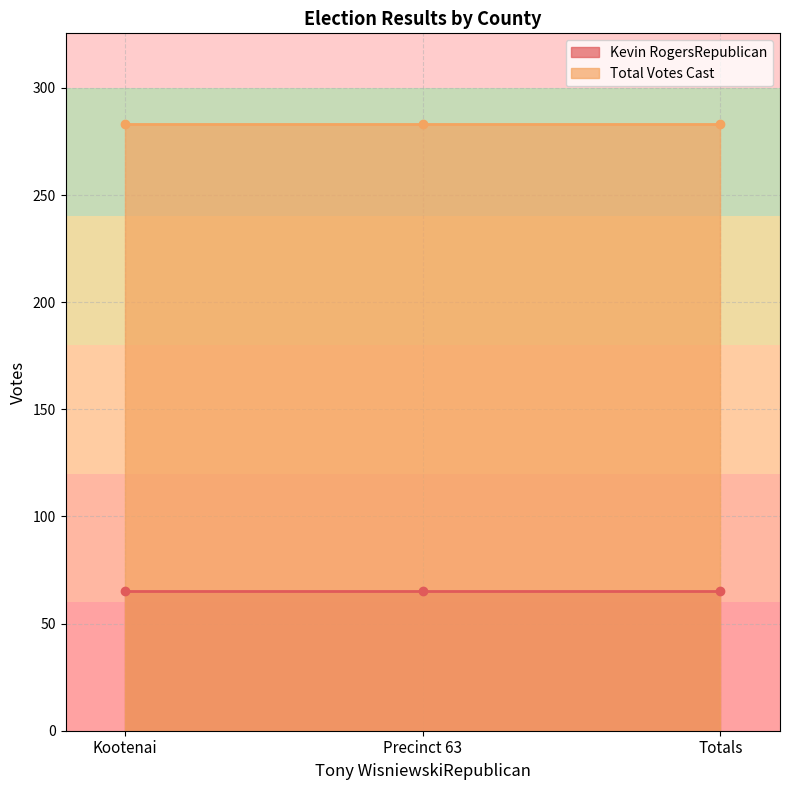

Read the Kevin RogersRepublican value at Precinct 63.

65